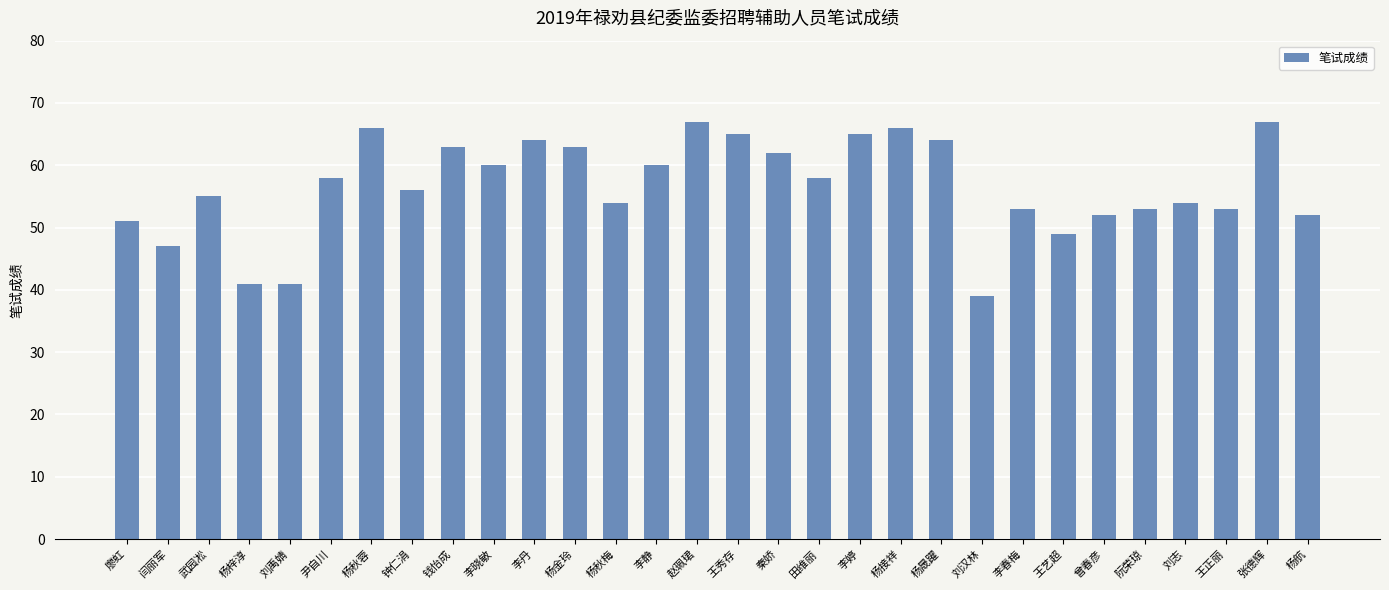

What is the ratio of the value at 杨接祥 to the value at 刘禹婧?

1.6